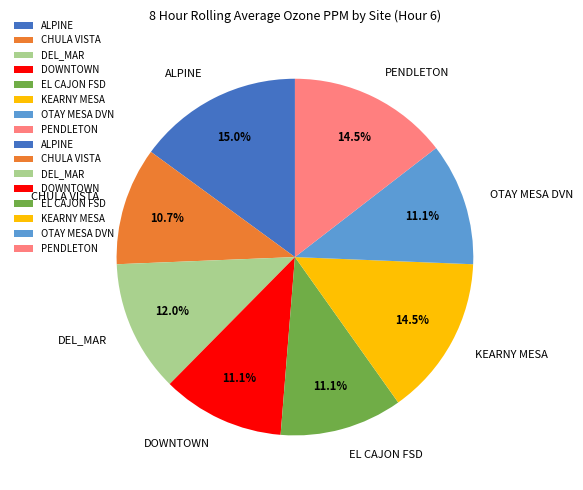

To the nearest percent, what is the difference between the largest and smallest slice percentages?

4%